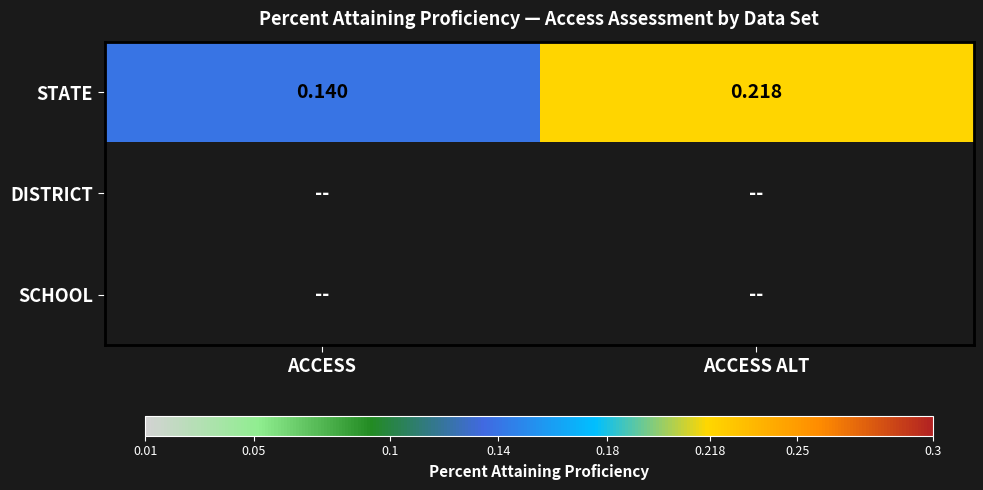

At how many categories does at least one series exceed 0?

2